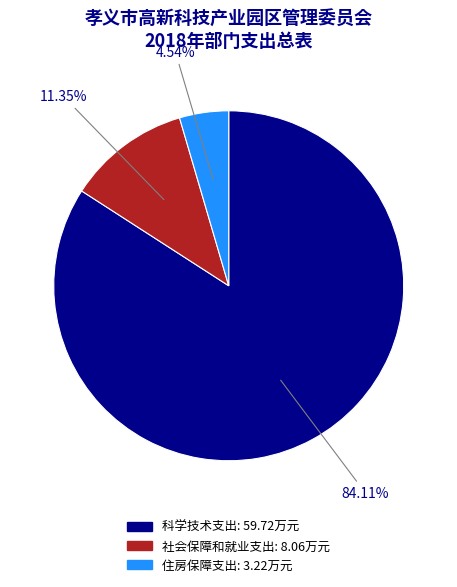

To the nearest percent, what is the average slice percentage?

33%